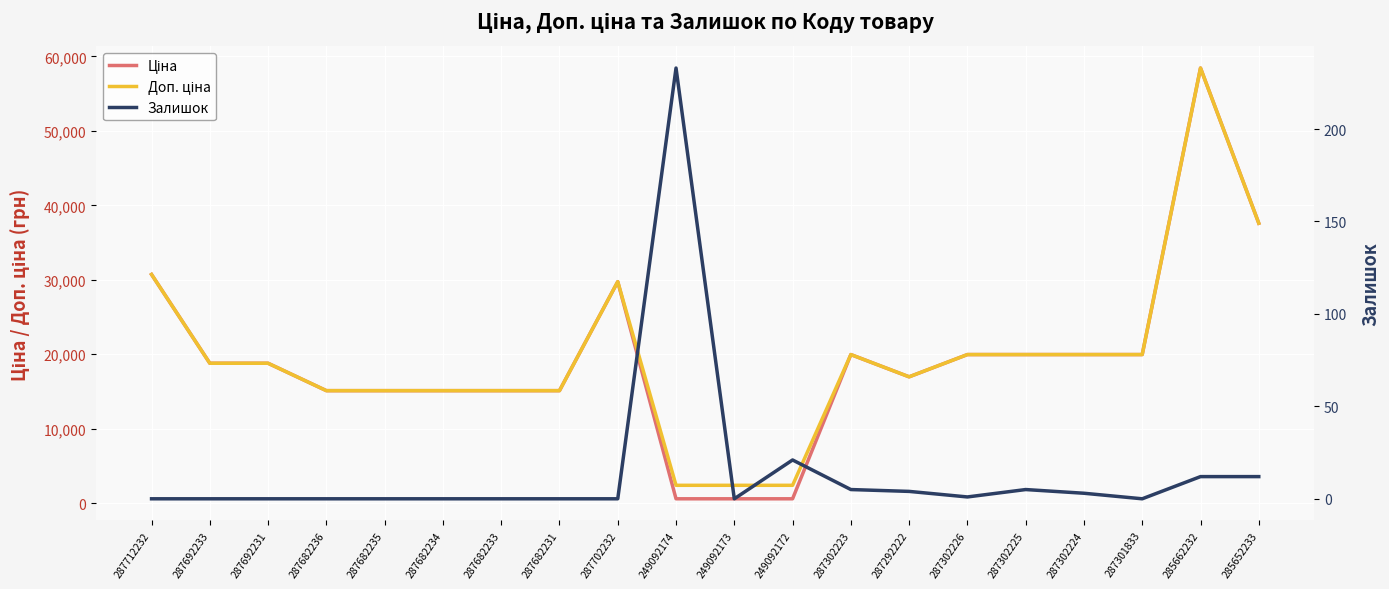

Reading left to right, what are all the values shown in this chart?

Ціна: 30717.1	18796.8	18796.8	15120.0	15120.0	15120.0	15120.0	15120.0	29747.2	603.7	603.7	603.7	19964.2	16976.3	19964.2	19964.2	19964.2	19964.2	58426.5	37593.6
Доп. ціна: 30717.1	18796.8	18796.8	15120.0	15120.0	15120.0	15120.0	15120.0	29747.2	2414.8	2414.8	2414.8	19964.2	16976.3	19964.2	19964.2	19964.2	19964.2	58426.5	37593.6
Залишок: 0.0	0.0	0.0	0.0	0.0	0.0	0.0	0.0	0.0	233.0	0.0	21.0	5.0	4.0	1.0	5.0	3.0	0.0	12.0	12.0